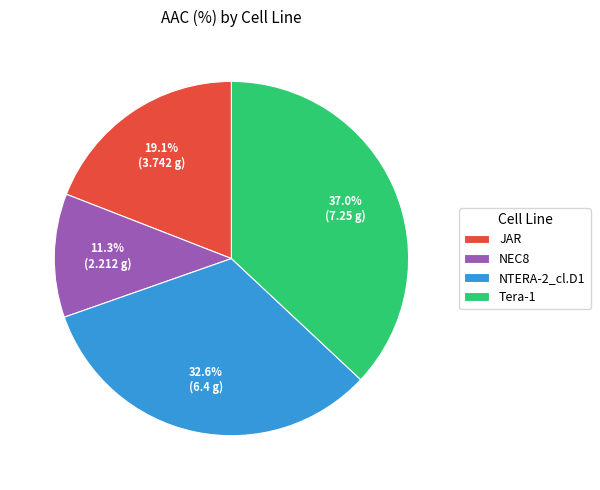

What percentage is the NEC8 slice, to the nearest percent?

11%